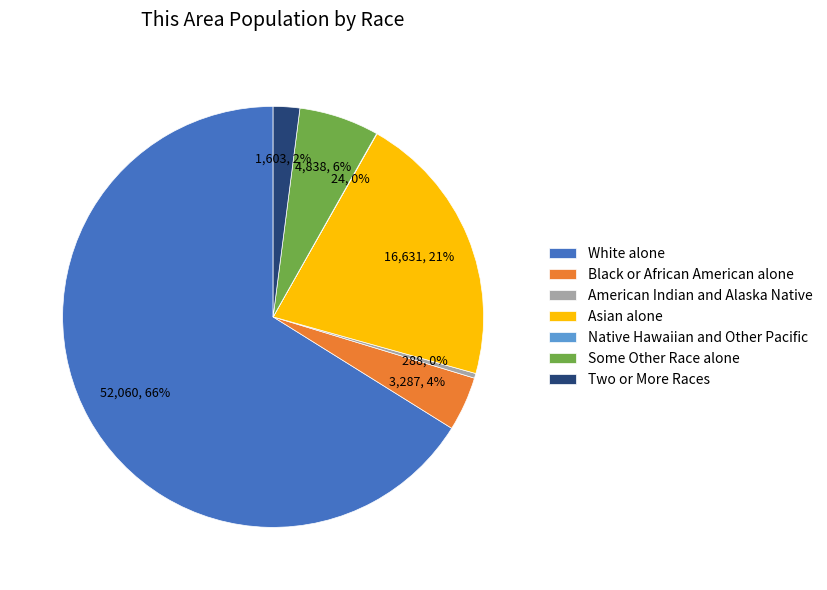

Is Black or African American alone the majority of the pie?

No